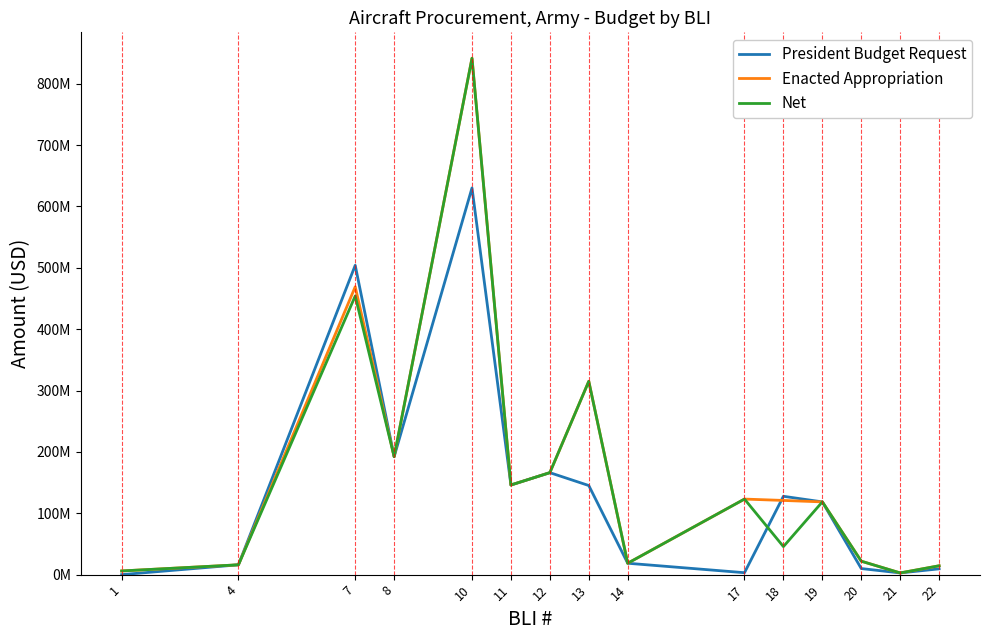

Which series has the largest range (max minus min)?

Enacted Appropriation